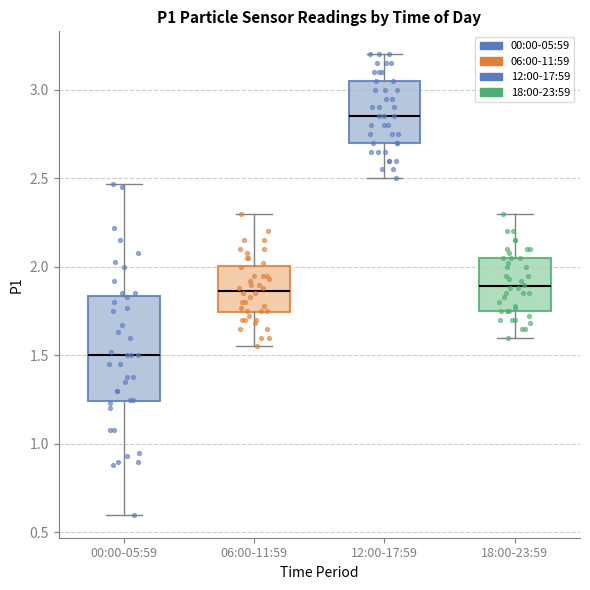

Reading left to right, read every box against the y-axis: the position of its median line, the range the box covers, and the ends of its whiskers. The values are not printed on the chart, so give them approximately, as read against the axis.

00:00-05:59: median 1.50, box 1.25 to 1.85, whiskers 0.60 to 2.45
06:00-11:59: median 1.85, box 1.75 to 2.00, whiskers 1.55 to 2.30
12:00-17:59: median 2.85, box 2.70 to 3.05, whiskers 2.50 to 3.20
18:00-23:59: median 1.90, box 1.75 to 2.05, whiskers 1.60 to 2.30